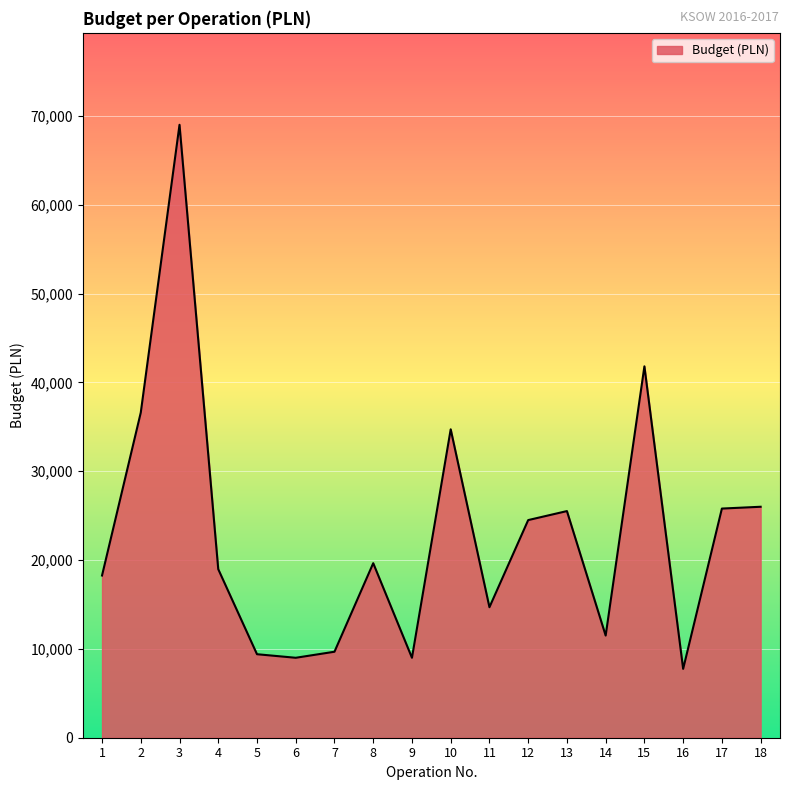

What is the difference between the values at 3 and 11?

54308